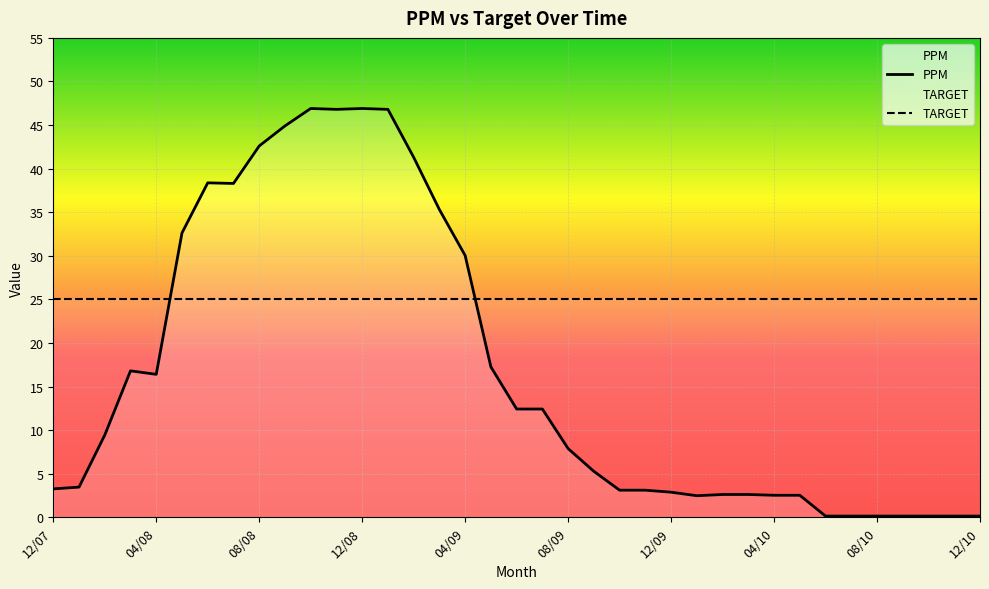

What is the difference between the maximum and minimum values in the PPM series?

46.8